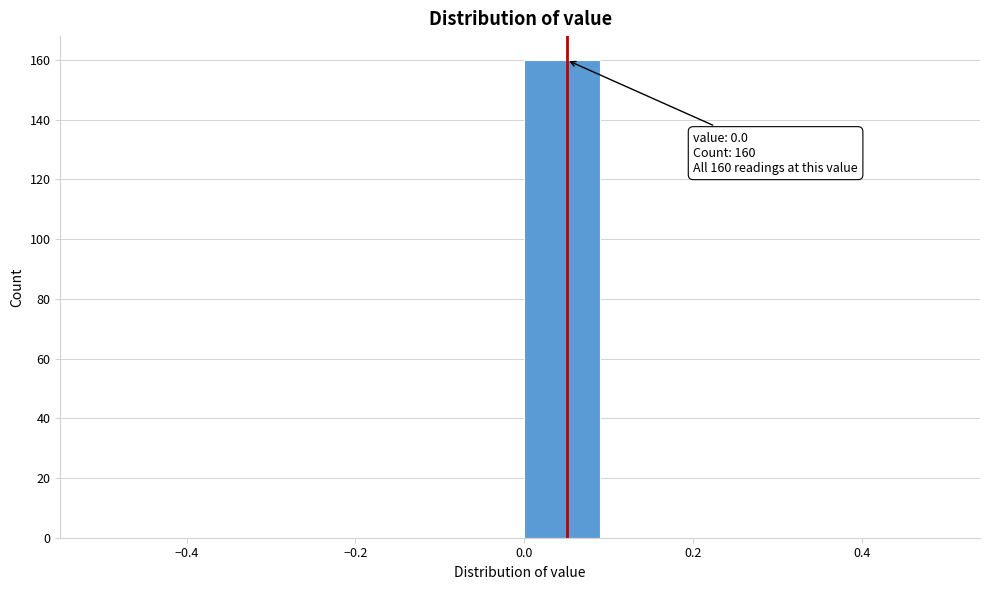

Over which range of the x-axis is the bar tallest?

0.0 to 0.1